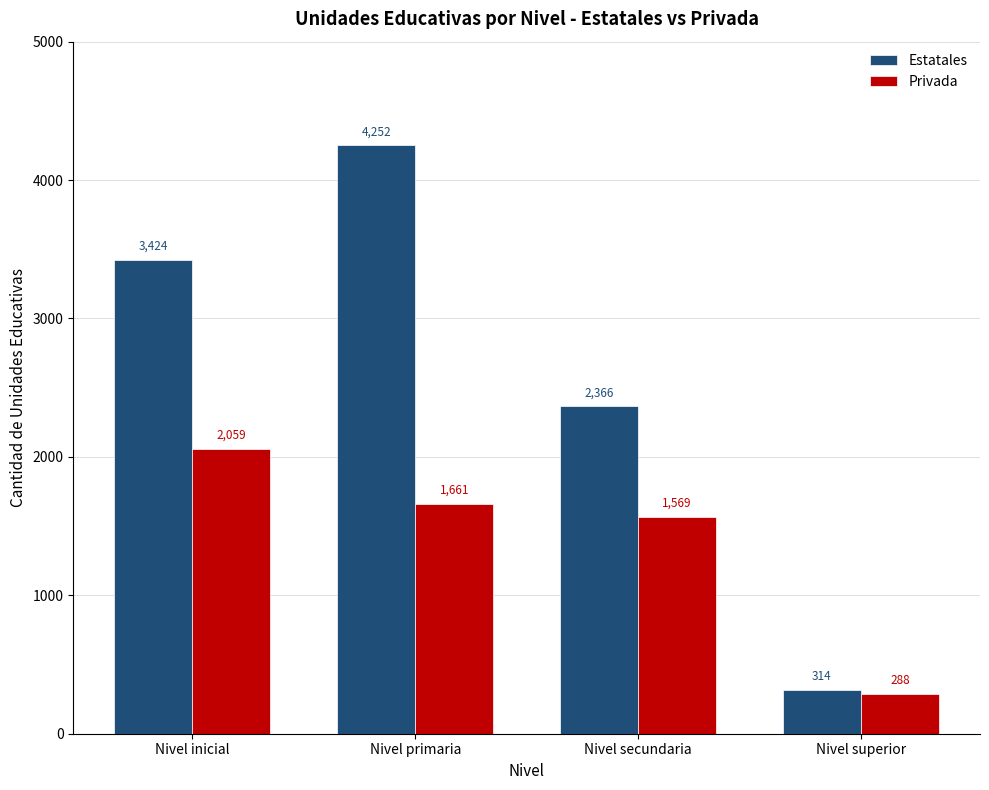

Where is Estatales nearest to the value 2283?

Nivel secundaria